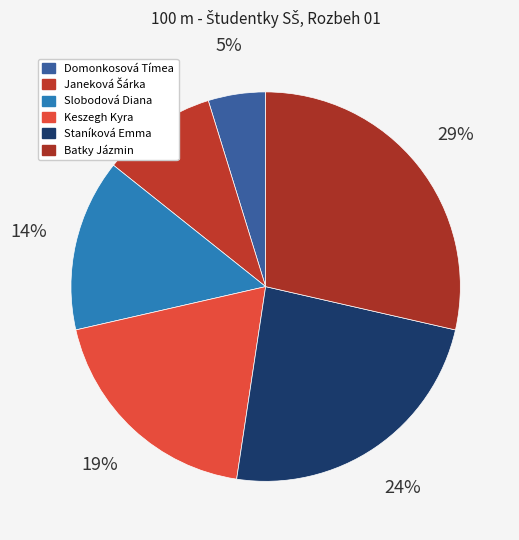

Rank the categories by value from lowest to highest.

Domonkosová Tímea, Janeková Šárka, Slobodová Diana, Keszegh Kyra, Staníková Emma, Batky Jázmin